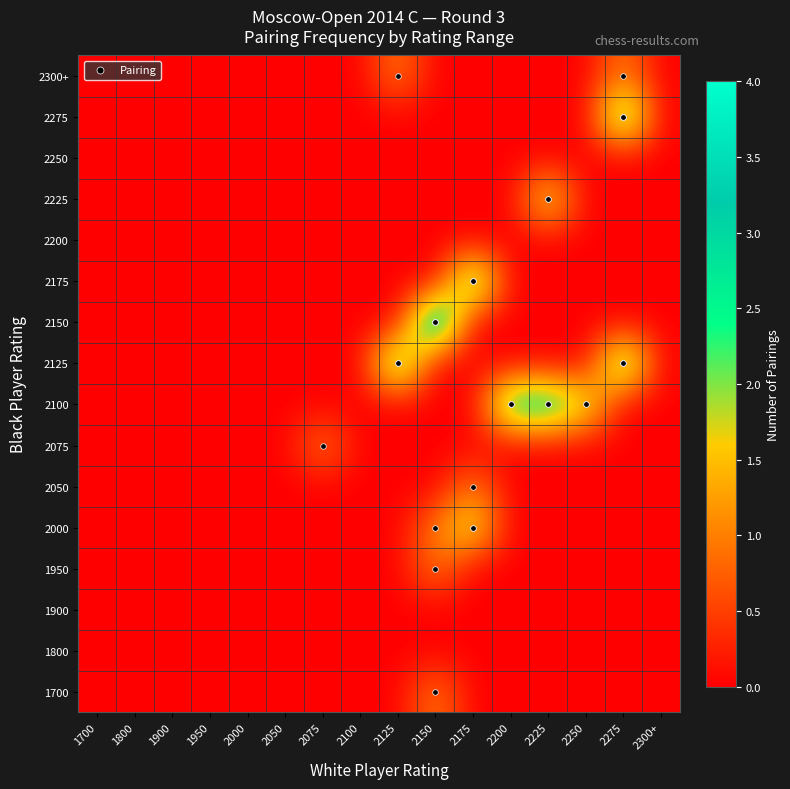

Which has a higher value, 2250 or 1700?

2250